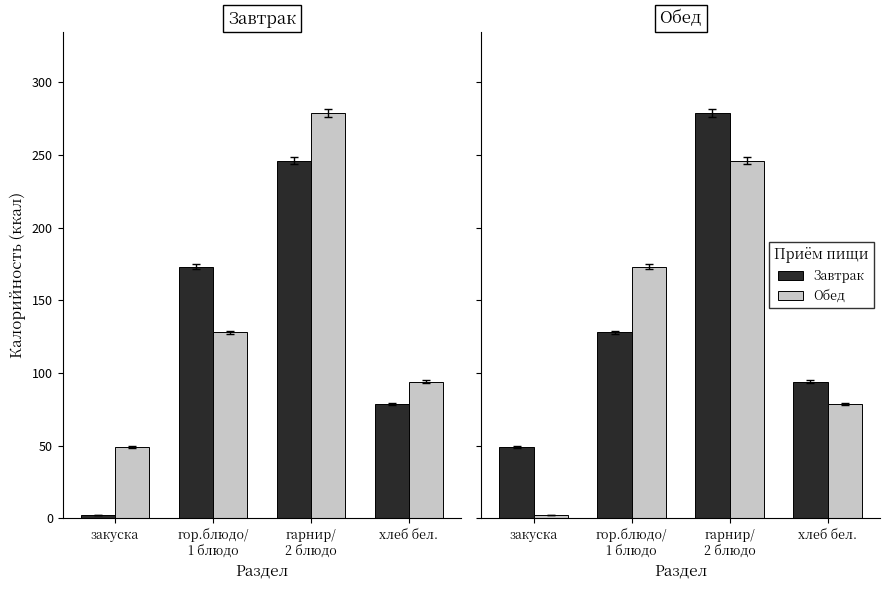

What is the sum of the Обед values at гарнир/
2 блюдо and закуска?

248.4